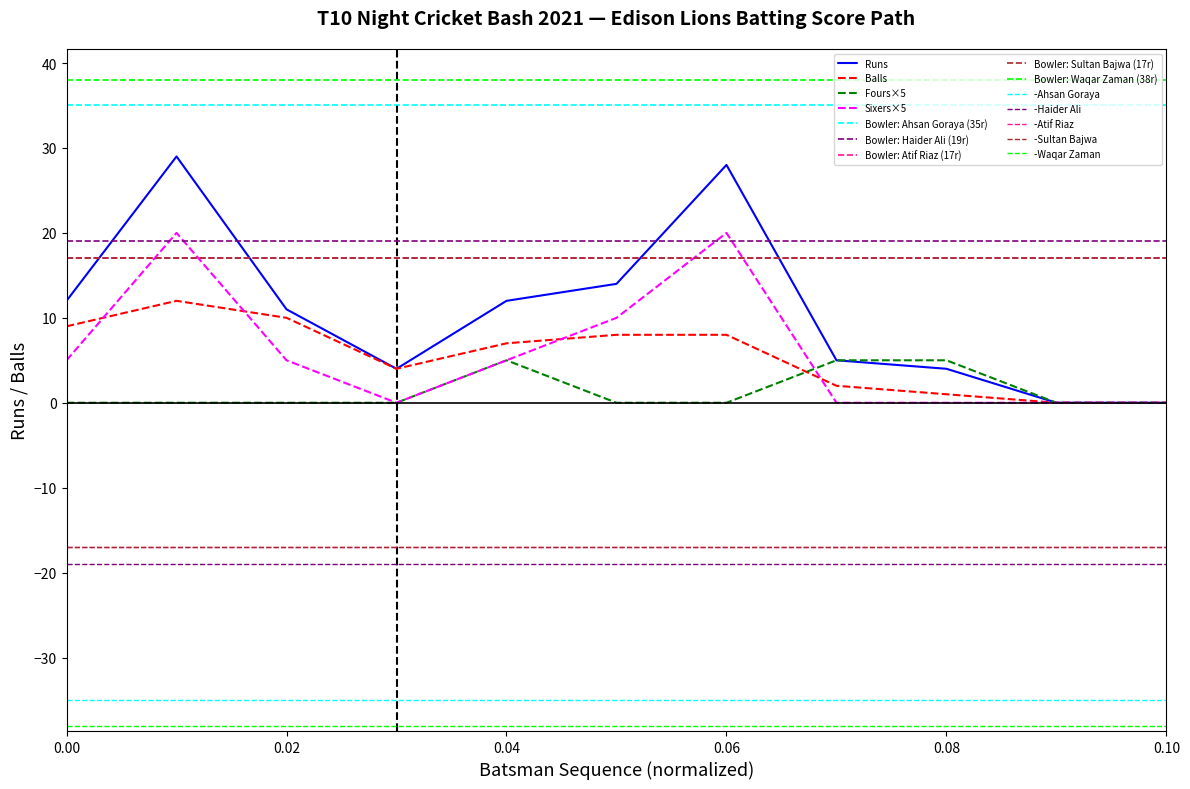

Does the chart have visible grid lines?

No